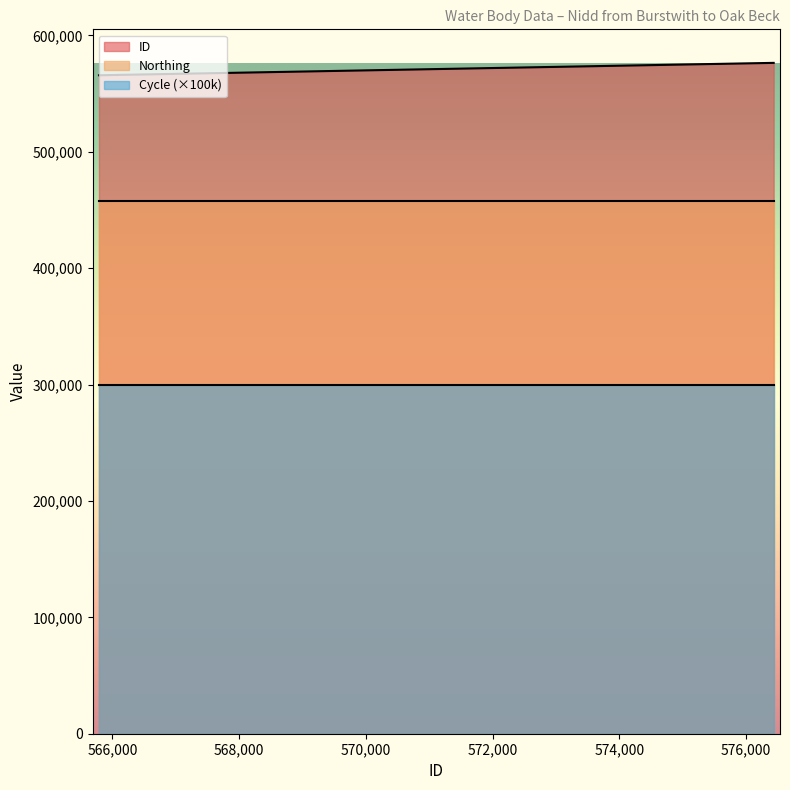

Which series has the widest spread of values?

ID